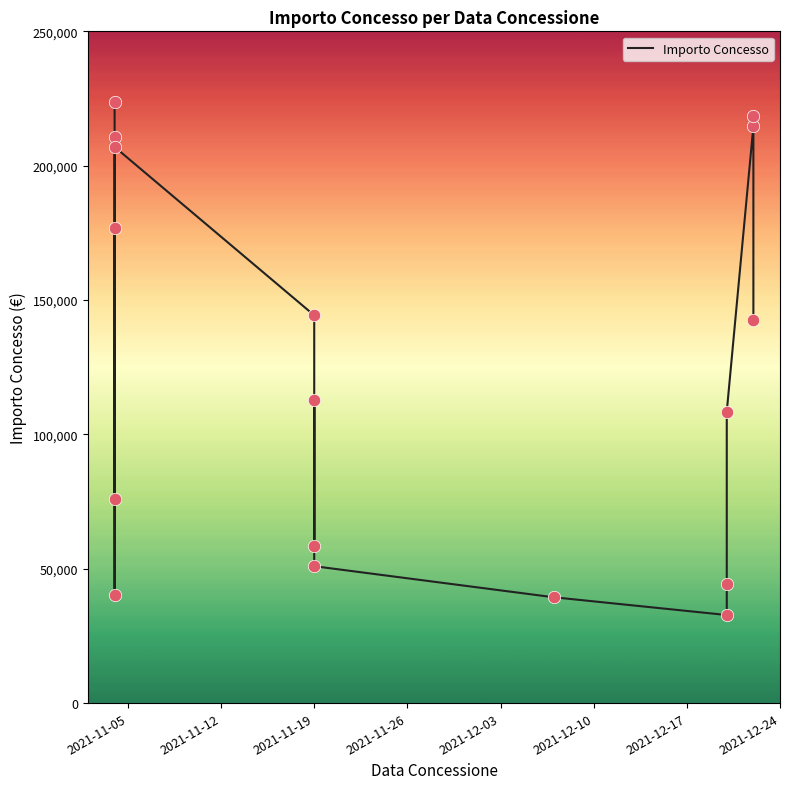

What is the change in value from 2021-11-05 to 2021-11-19?

-147839.3